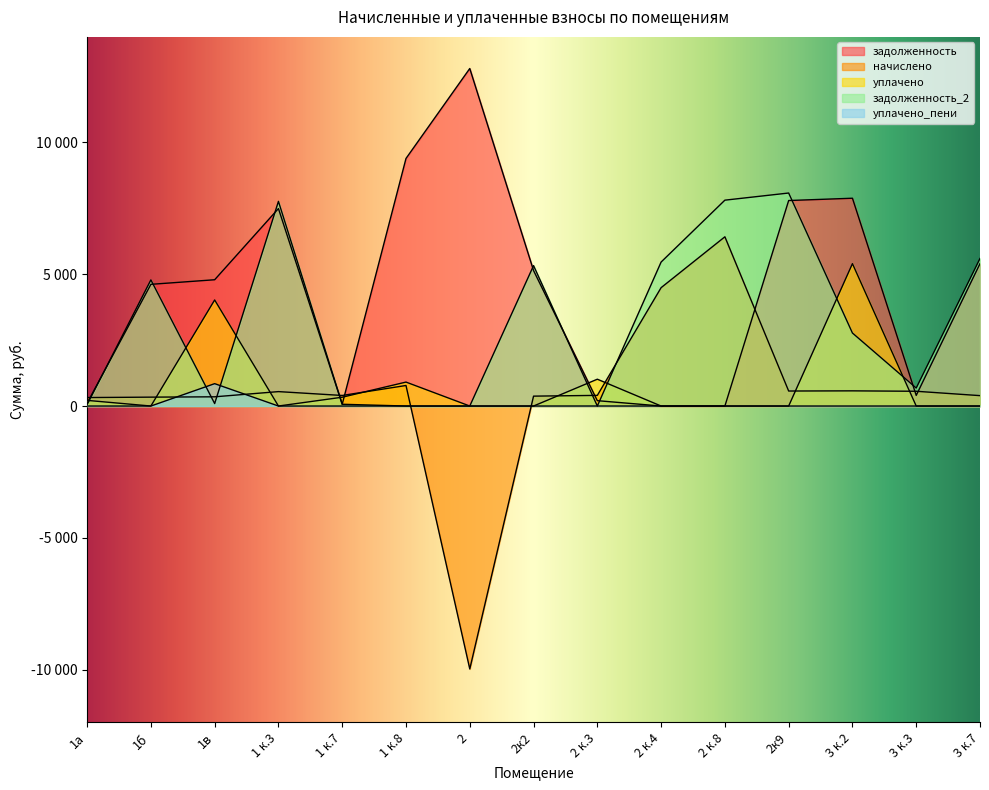

What is the average value of the начислено series?

436.5